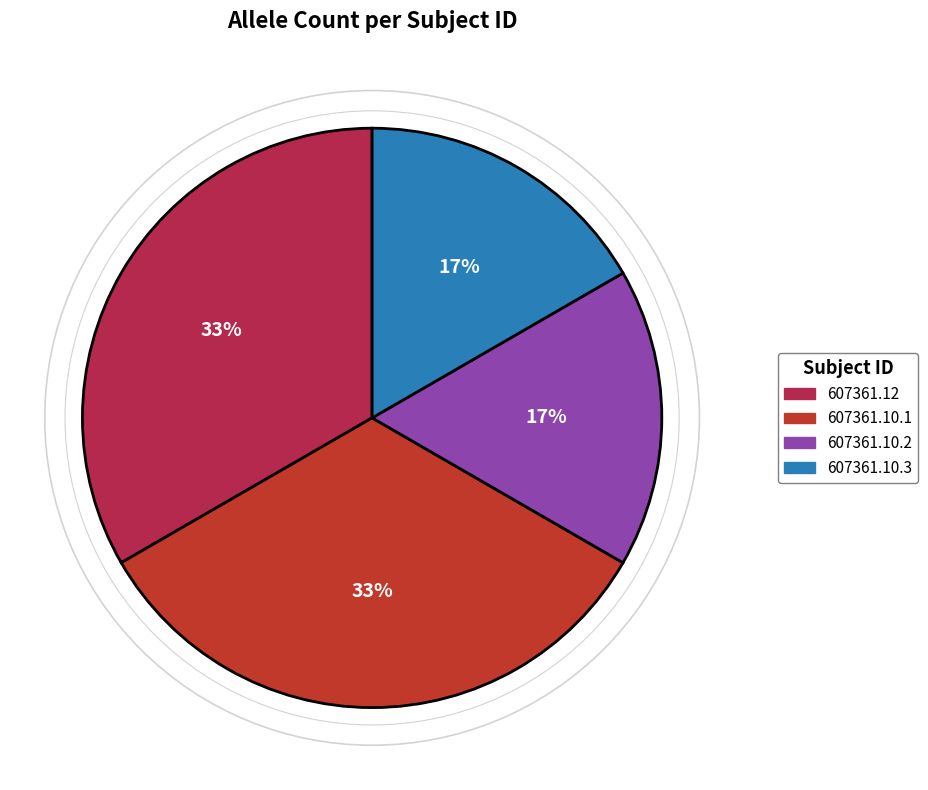

To the nearest percent, what portion does 607361.12 represent?

33%